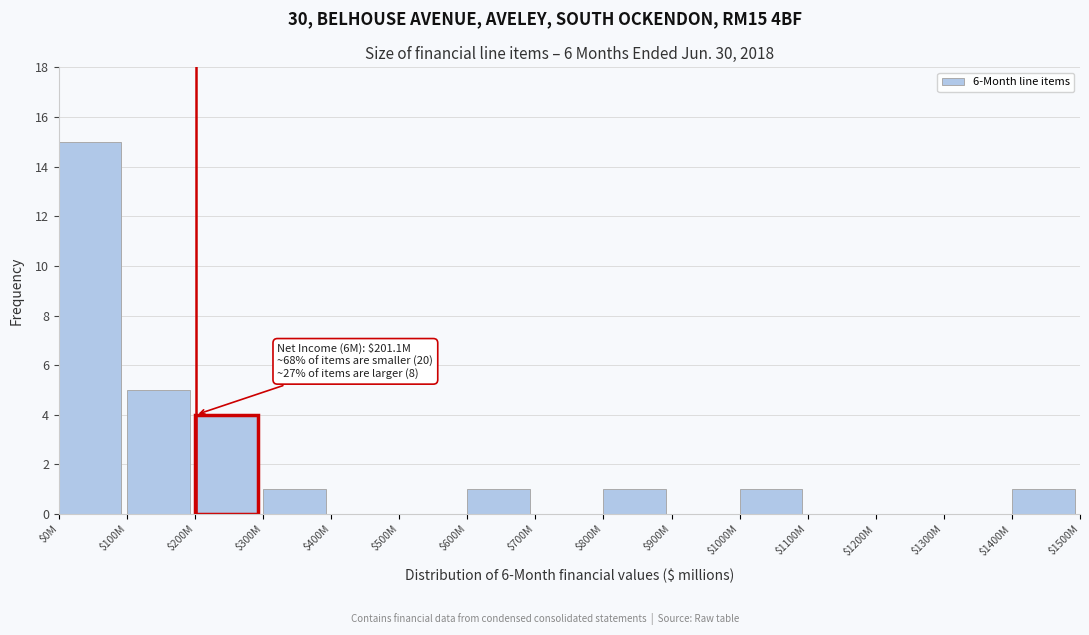

Where is the data nearest to the value 7?

$100M